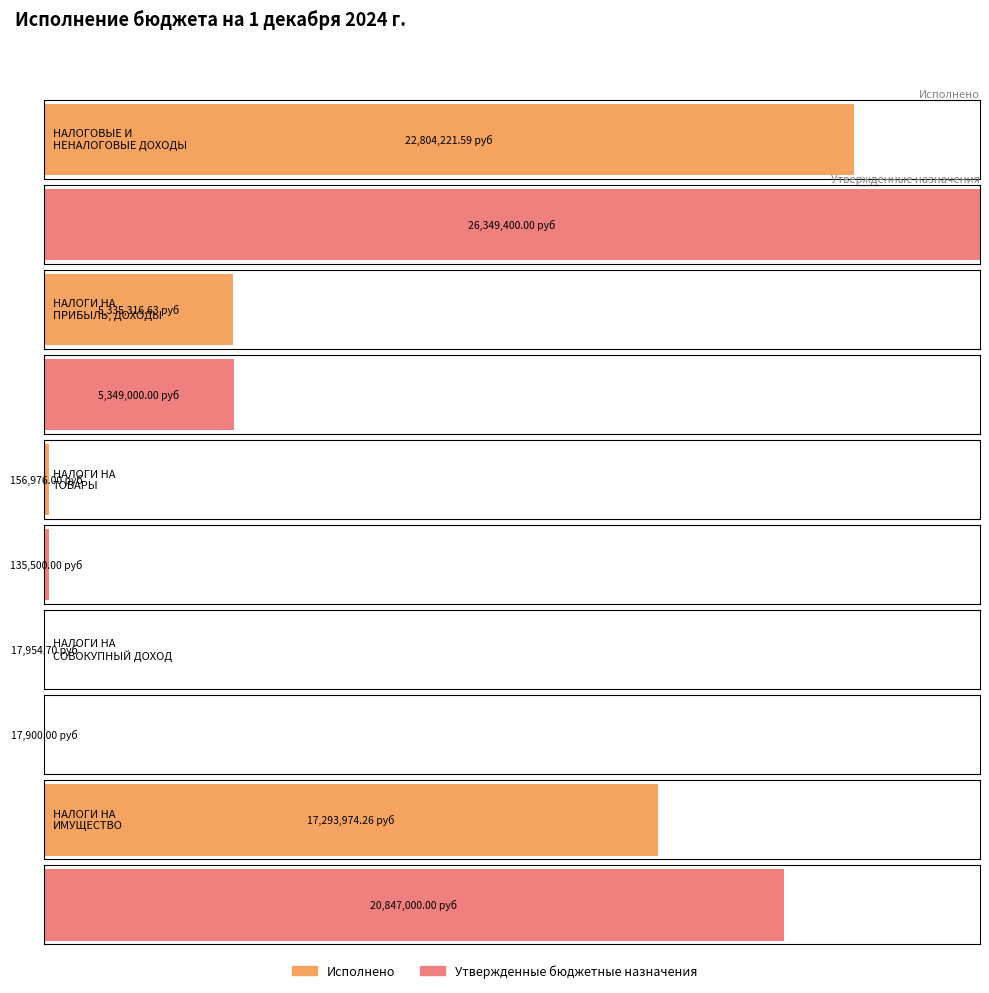

Rank the series at НАЛОГОВЫЕ И НЕНАЛОГОВЫЕ ДОХОДЫ from lowest to highest value.

Исполнено, Утвержденные бюджетные назначения